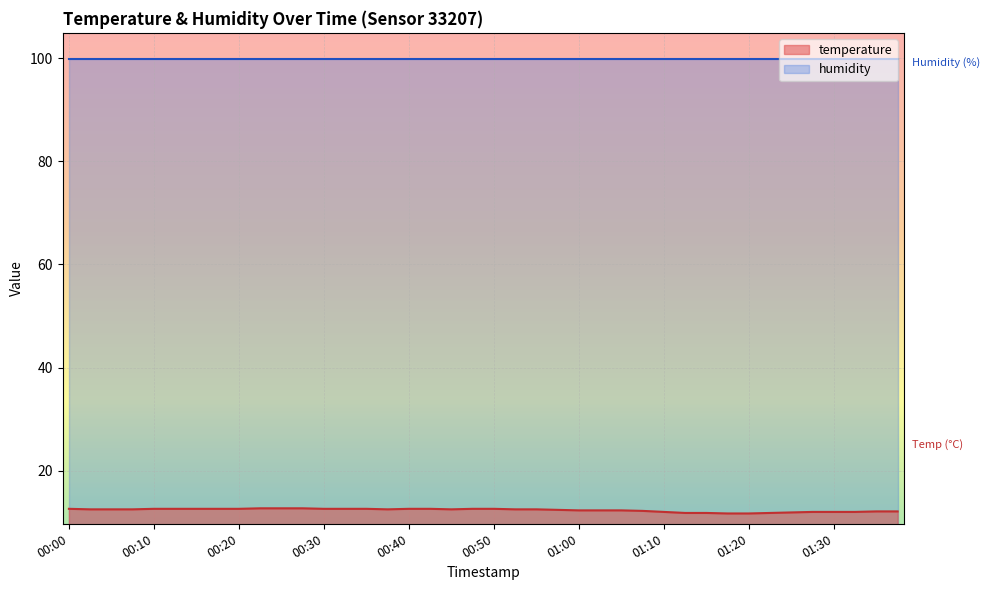

How many interior local valleys (lower than both neighbors) does the data have?

2